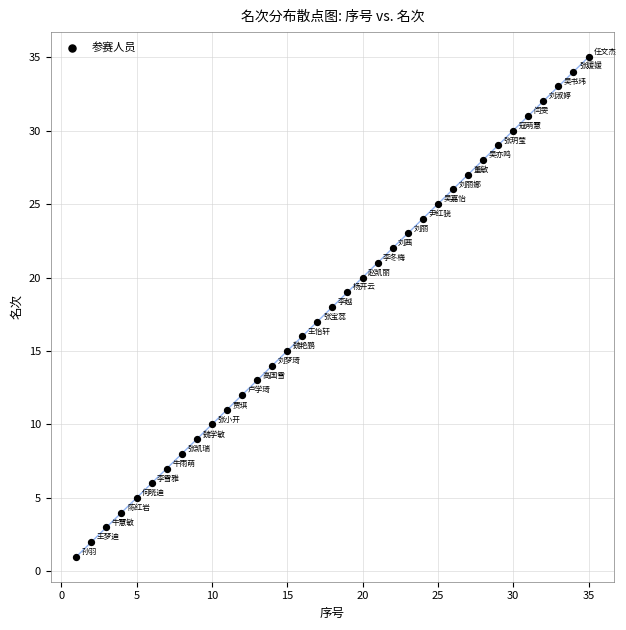

What is the range of X values (max minus min)?

34